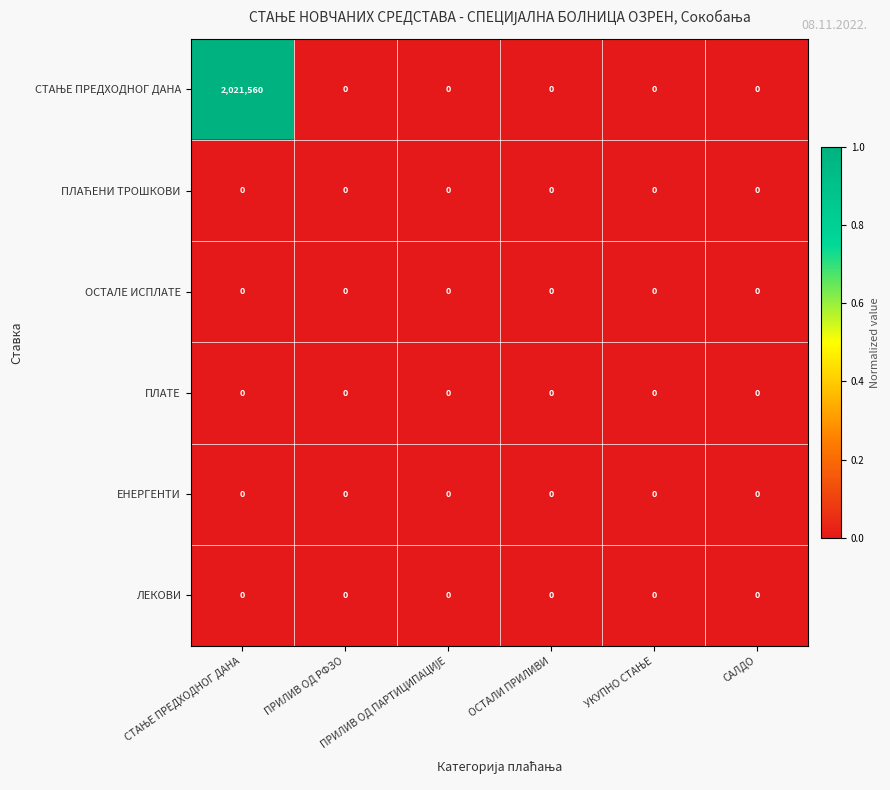

Count the number of data series in this chart.

6